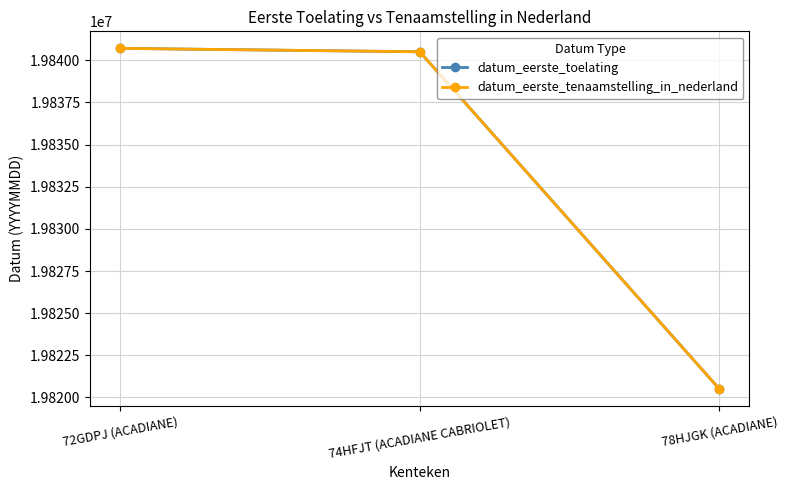

What is the label of the 2nd point from the left?

74HFJT (ACADIANE CABRIOLET)